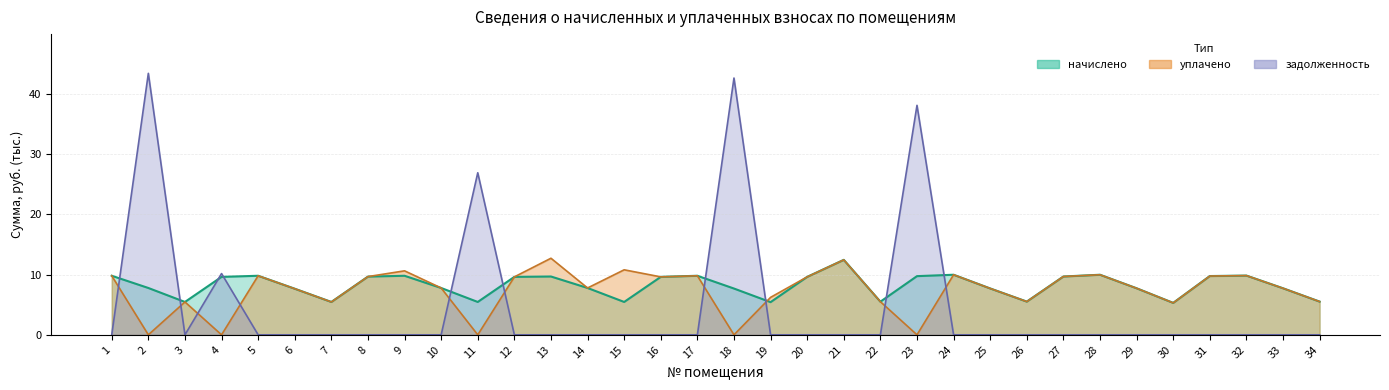

Rank the series at 24 from lowest to highest value.

задолженность, начислено, уплачено